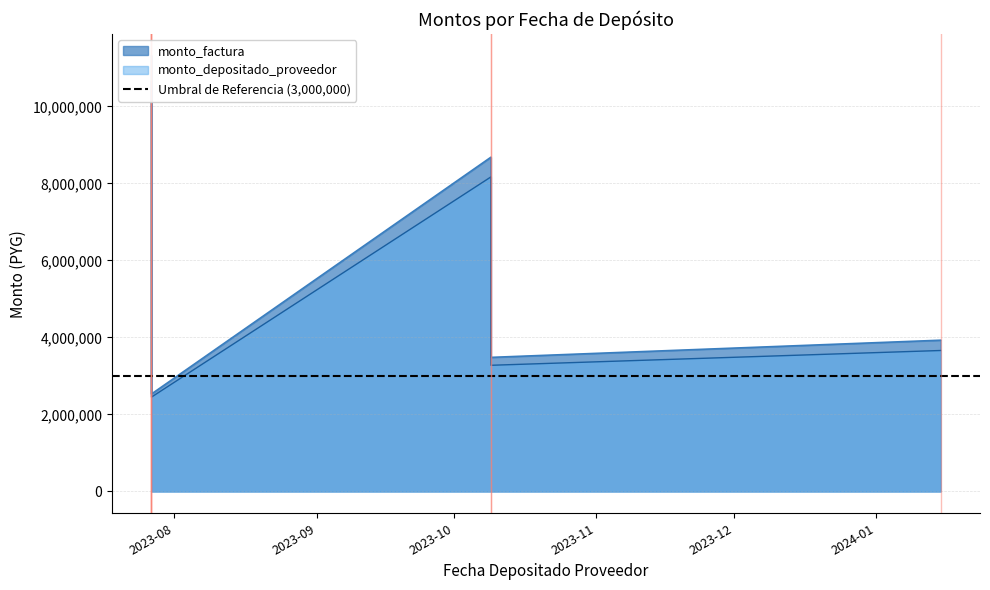

What is the spread (max minus min) of values at 2023-10-09?

511667